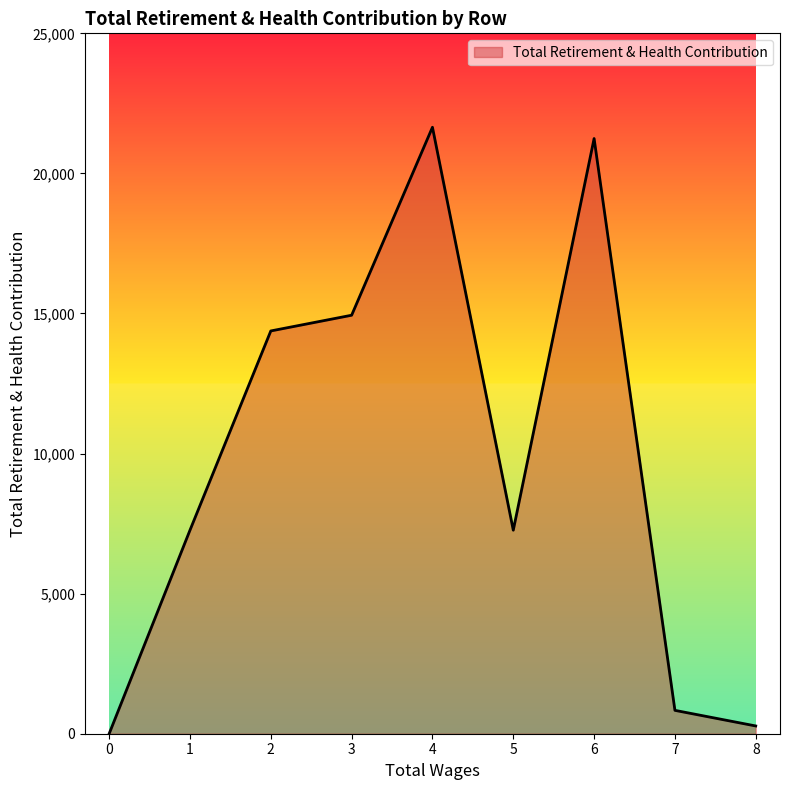

What is the maximum value shown in the chart?

21647